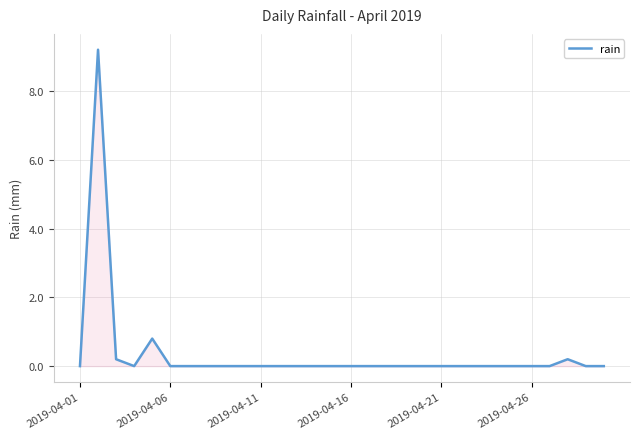

What is the maximum value shown in the chart?

9.2